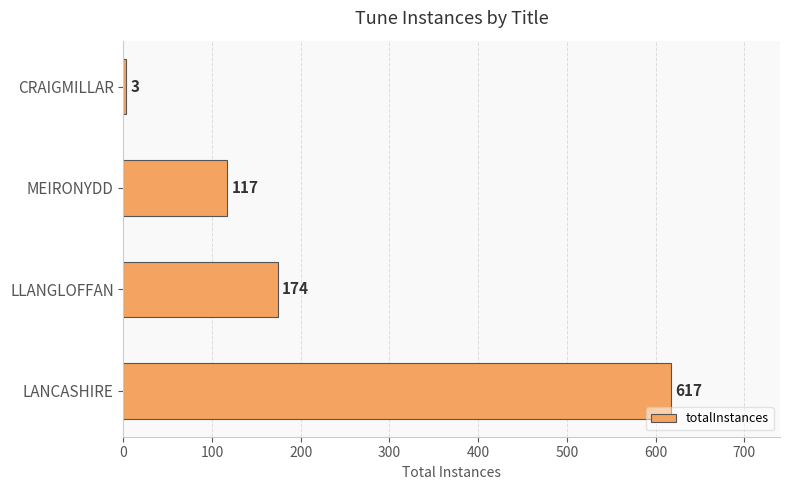

Between MEIRONYDD and CRAIGMILLAR, which is larger?

MEIRONYDD